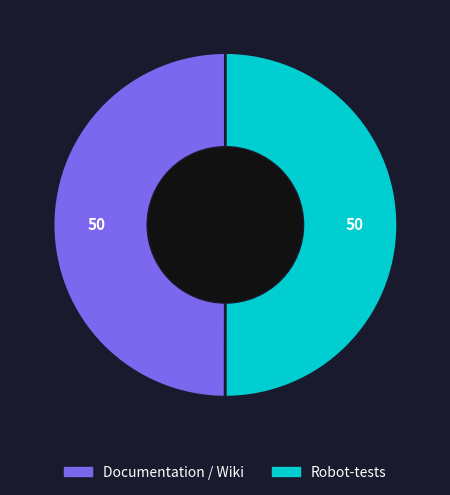

Do Documentation / Wiki and Robot-tests together represent more than half of the pie?

Yes